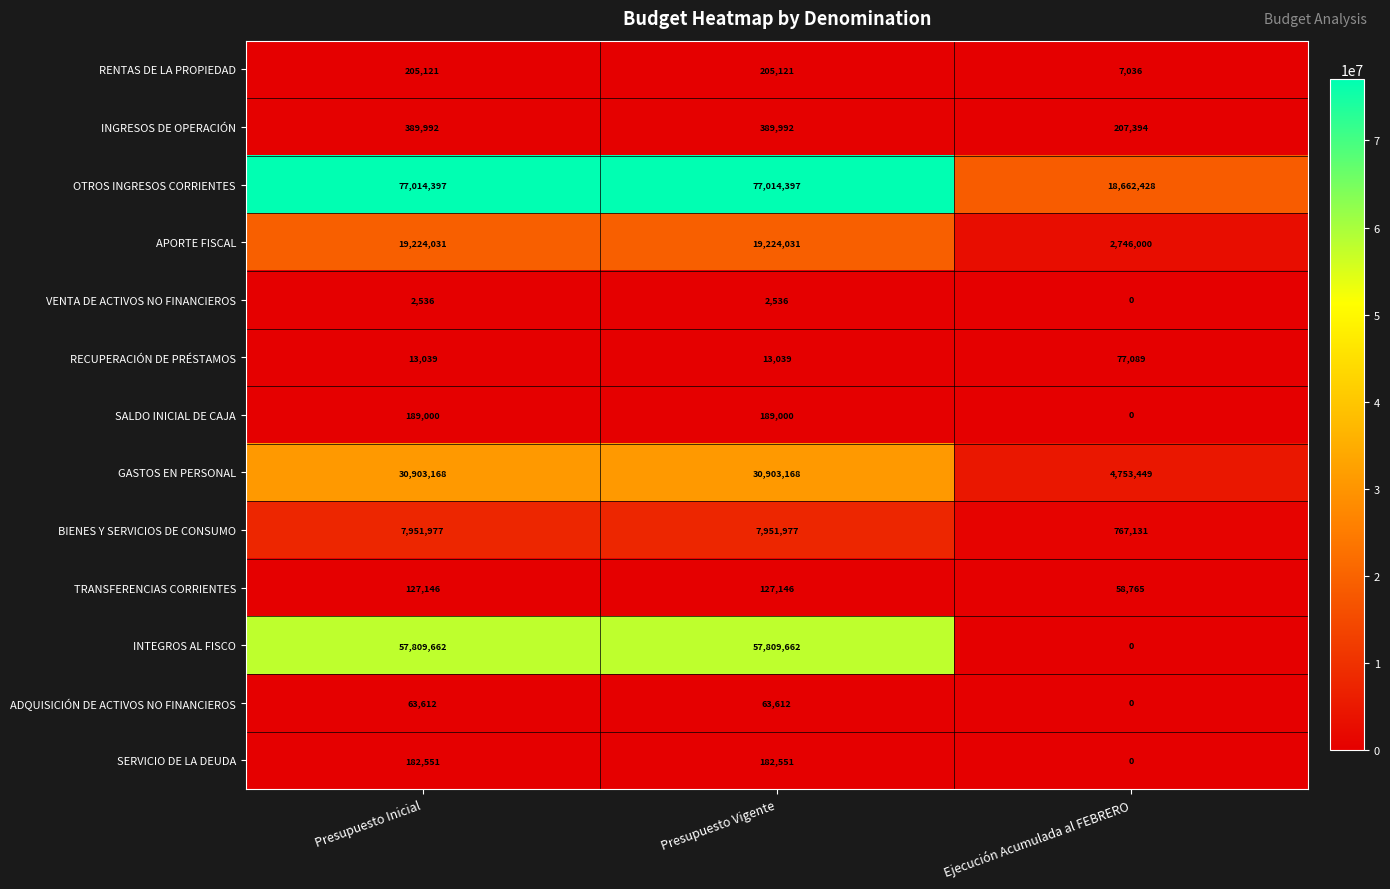

Count the number of categories in the chart.

3